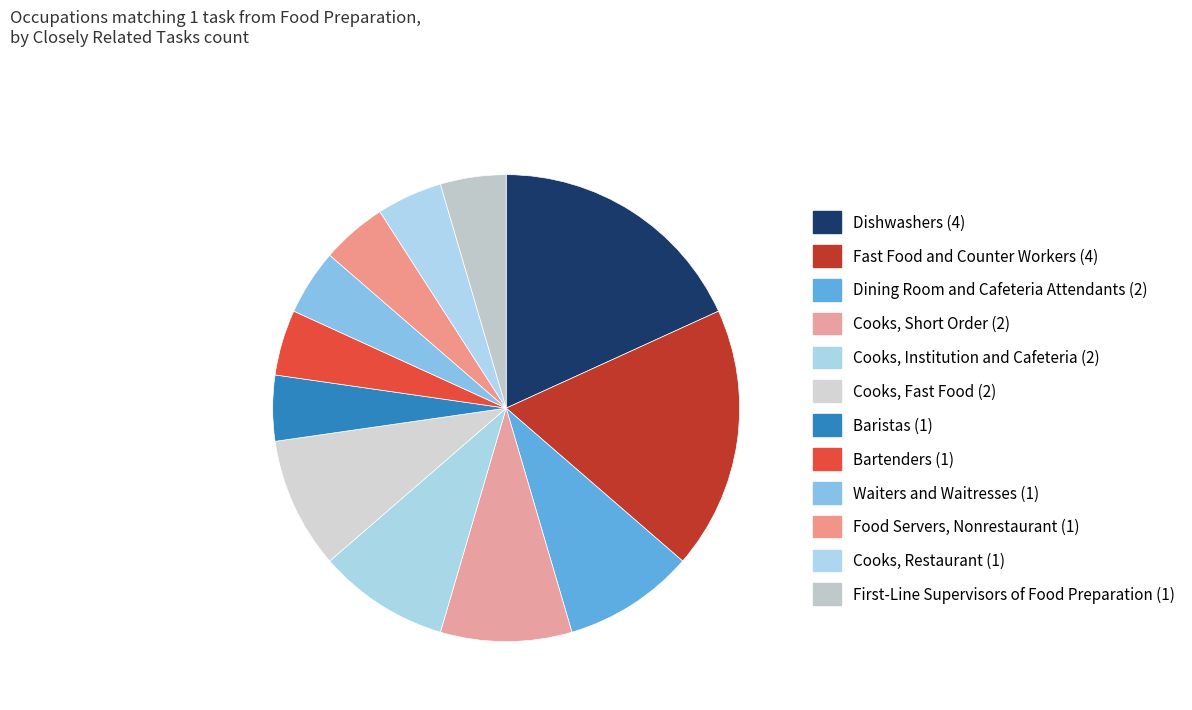

Count the number of slices in the pie.

12